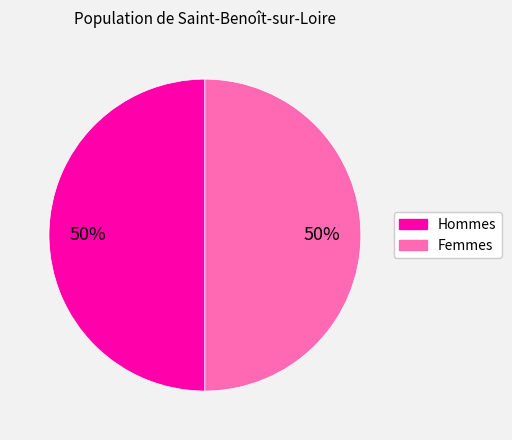

To the nearest percent, what is the average slice percentage?

50%